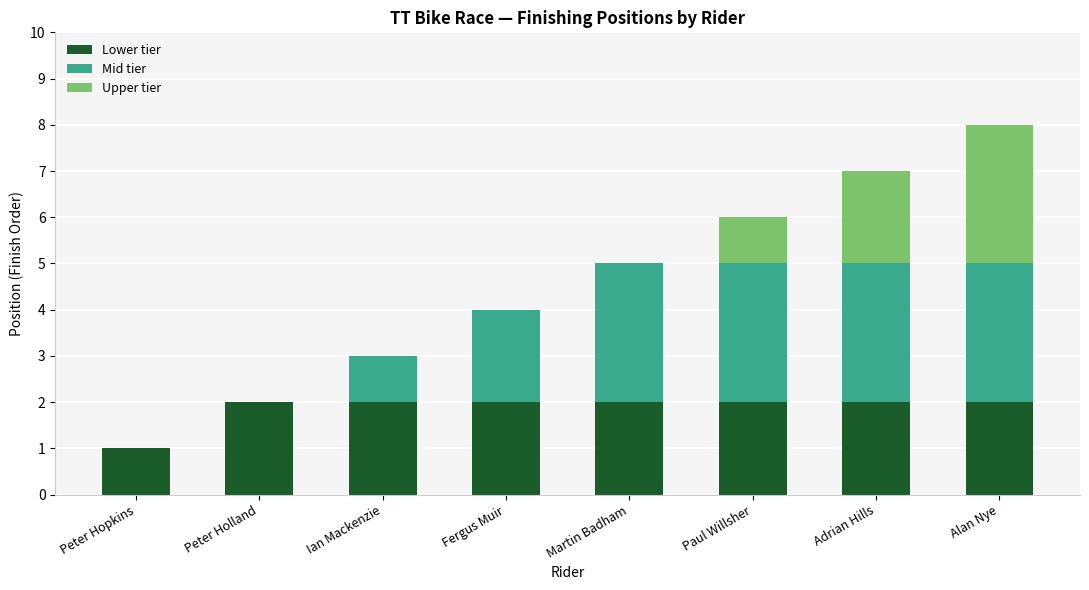

Reading left to right, what are the values for Lower tier?

Peter Hopkins=1	Peter Holland=2	Ian Mackenzie=2	Fergus Muir=2	Martin Badham=2	Paul Willsher=2	Adrian Hills=2	Alan Nye=2